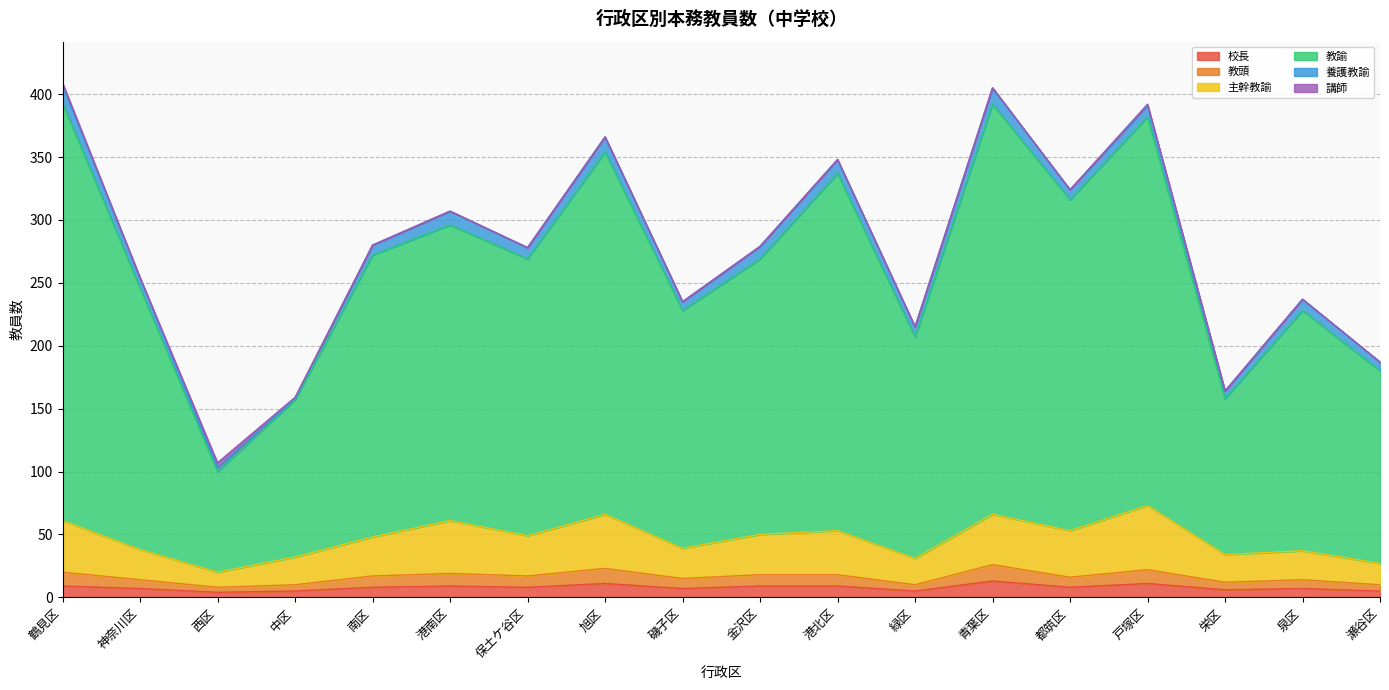

Between 神奈川区 and 西区, which series saw the biggest shift?

教諭